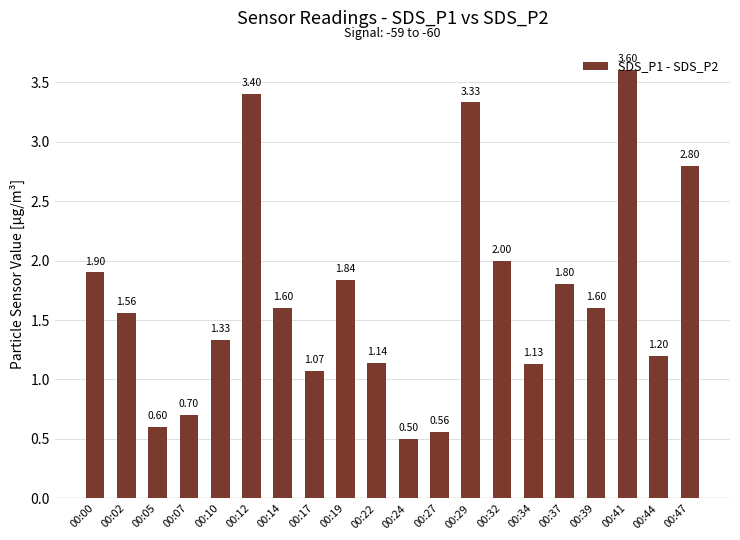

What is the difference between the maximum and second lowest values?

3.0